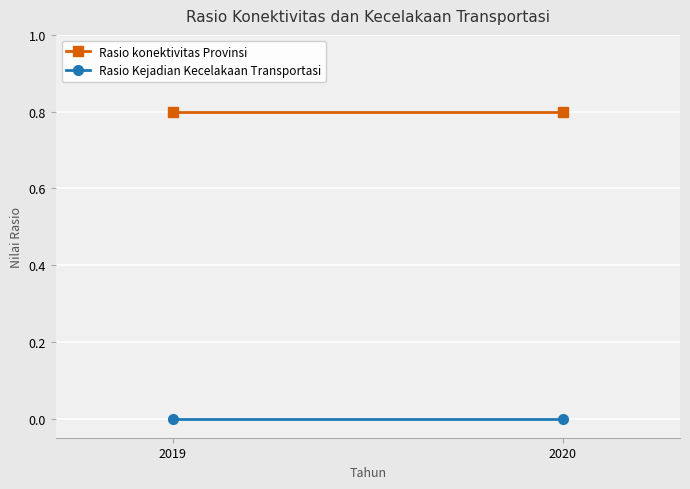

What is the total value across all series at 2019?

0.8